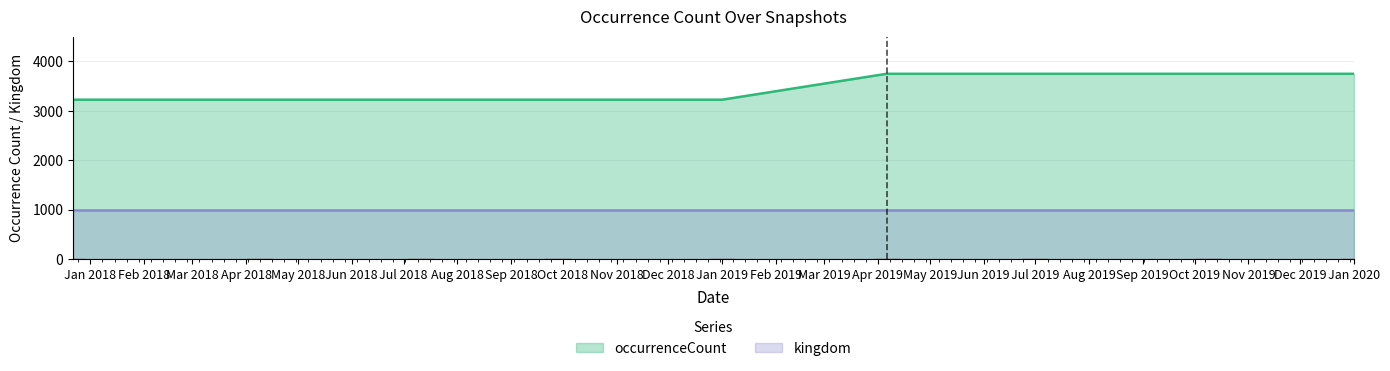

Count the number of categories in the chart.

9